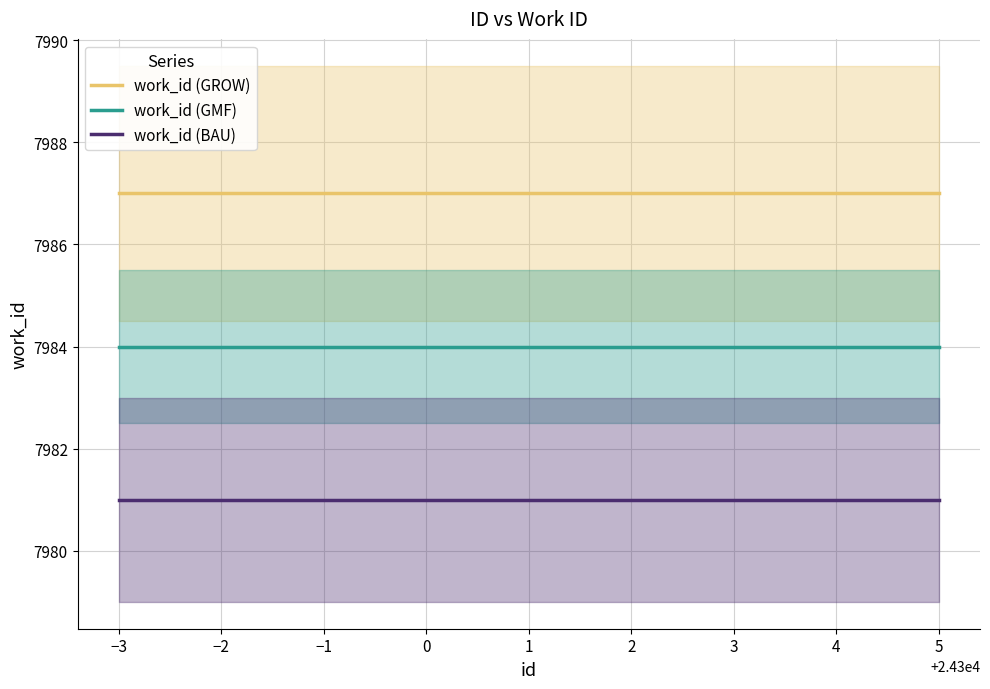

What is the value of the work_id (GROW) point at the 7th from the left?

7987